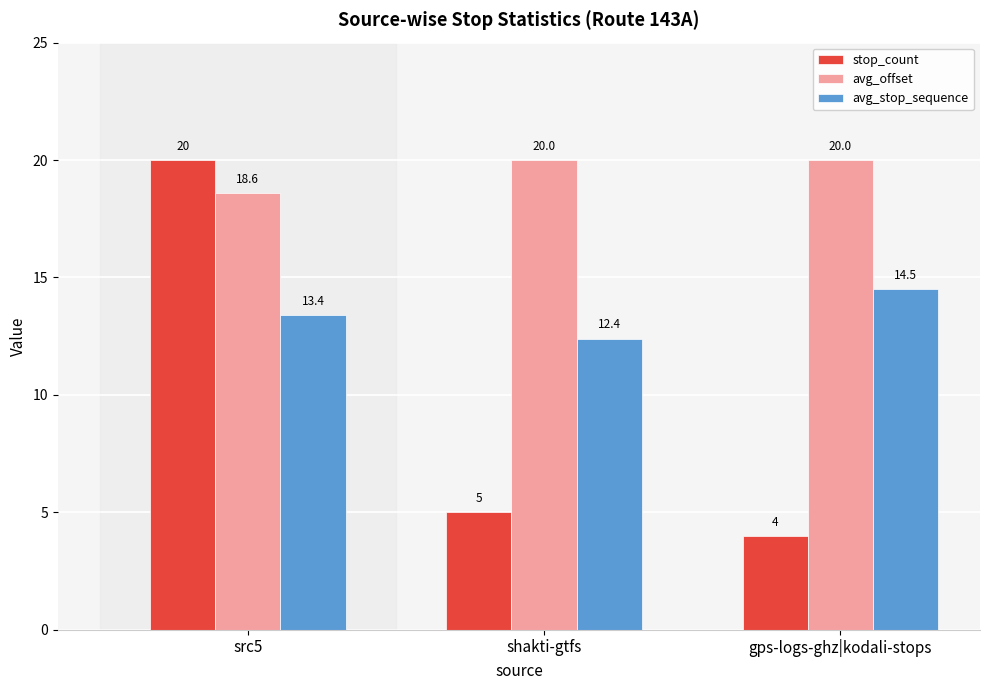

What is the maximum value for avg_stop_sequence?

14.5